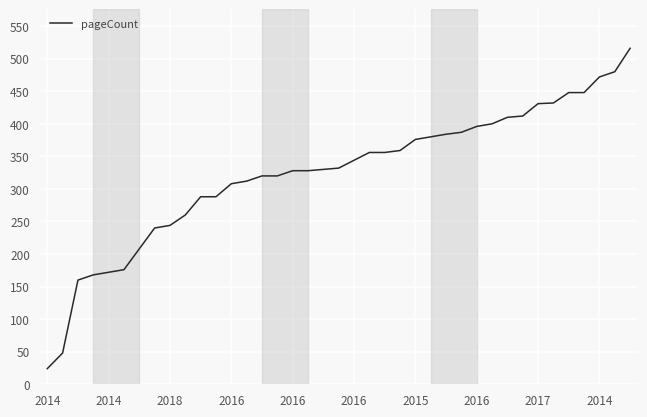

What is the sum of all values?

12641